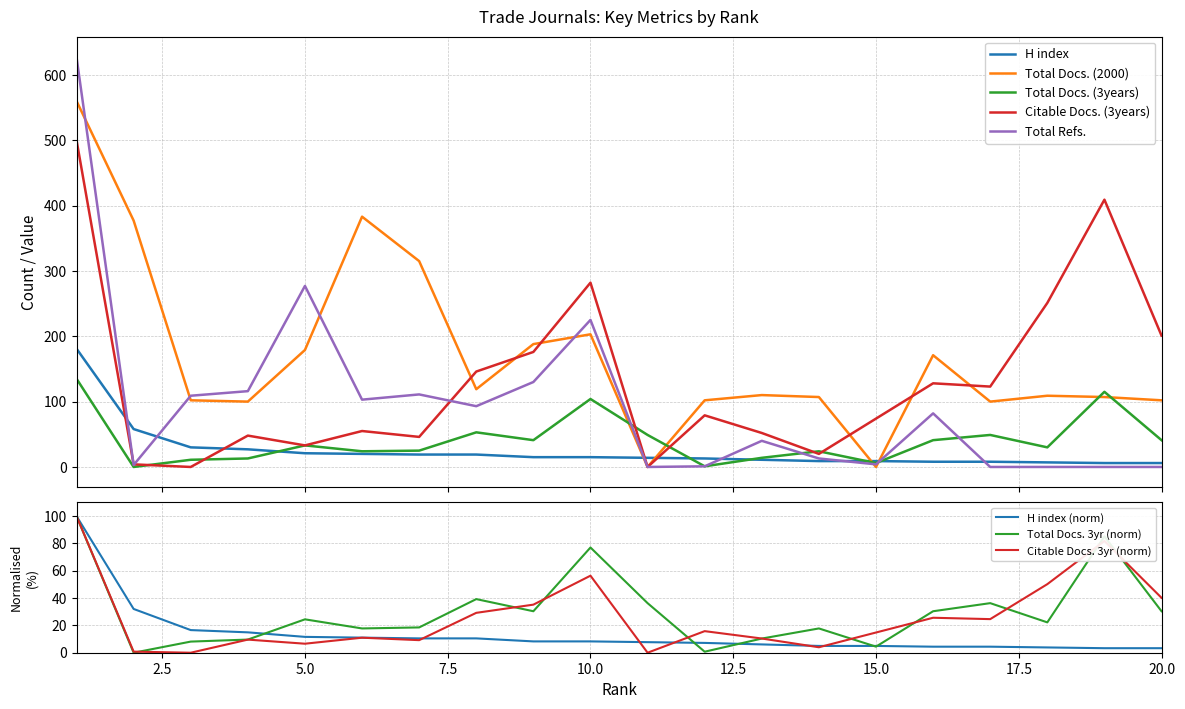

In Total Docs. (3years), how many points are higher than both neighbors (excluding endpoints)?

6